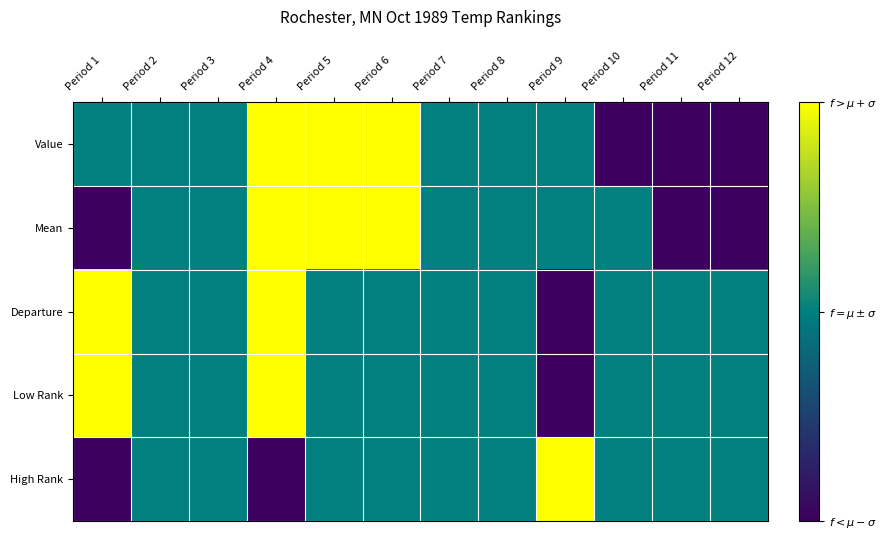

Reading left to right, extract all data points from this chart.

Value: Period 1=0	Period 2=0	Period 3=0	Period 4=1	Period 5=1	Period 6=1	Period 7=0	Period 8=0	Period 9=0	Period 10=-1	Period 11=-1	Period 12=-1
Mean: Period 1=-1	Period 2=0	Period 3=0	Period 4=1	Period 5=1	Period 6=1	Period 7=0	Period 8=0	Period 9=0	Period 10=0	Period 11=-1	Period 12=-1
Departure: Period 1=1	Period 2=0	Period 3=0	Period 4=1	Period 5=0	Period 6=0	Period 7=0	Period 8=0	Period 9=-1	Period 10=0	Period 11=0	Period 12=0
Low Rank: Period 1=1	Period 2=0	Period 3=0	Period 4=1	Period 5=0	Period 6=0	Period 7=0	Period 8=0	Period 9=-1	Period 10=0	Period 11=0	Period 12=0
High Rank: Period 1=-1	Period 2=0	Period 3=0	Period 4=-1	Period 5=0	Period 6=0	Period 7=0	Period 8=0	Period 9=1	Period 10=0	Period 11=0	Period 12=0